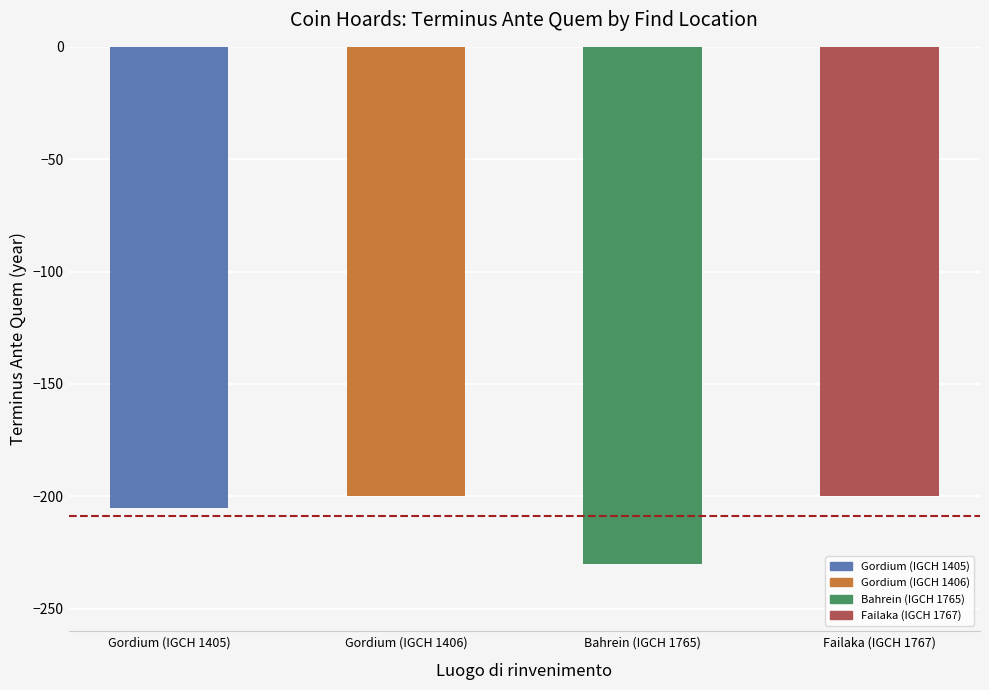

Reading left to right, what are all the values shown in this chart?

Gordium (IGCH 1405)=-205	Gordium (IGCH 1406)=-200	Bahrein (IGCH 1765)=-230	Failaka (IGCH 1767)=-200